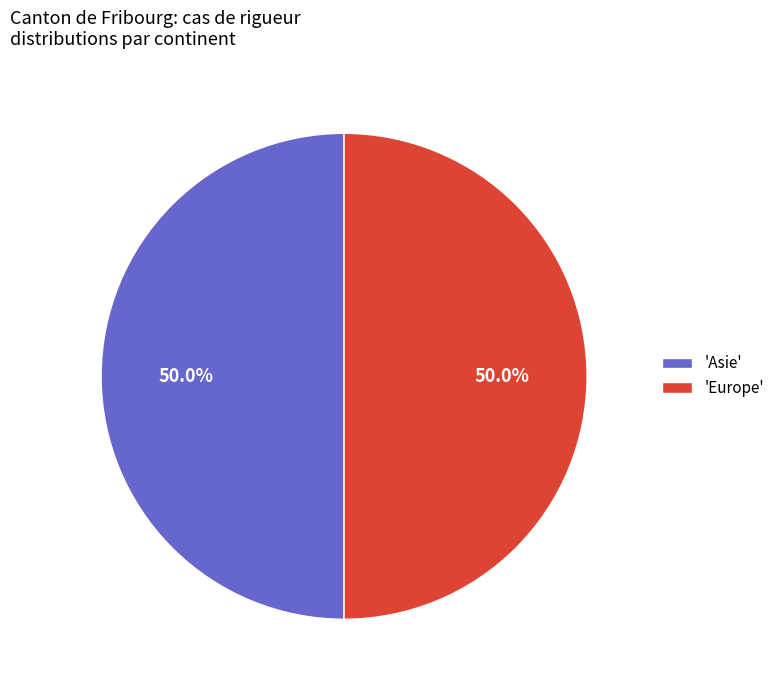

To the nearest percent, what is the average slice percentage?

50%